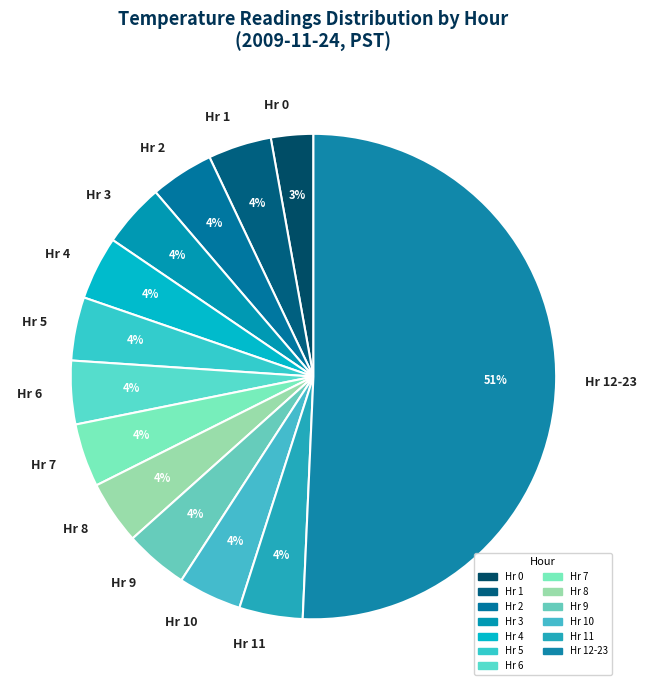

Do Hr 2 and Hr 11 together represent more than half of the pie?

No